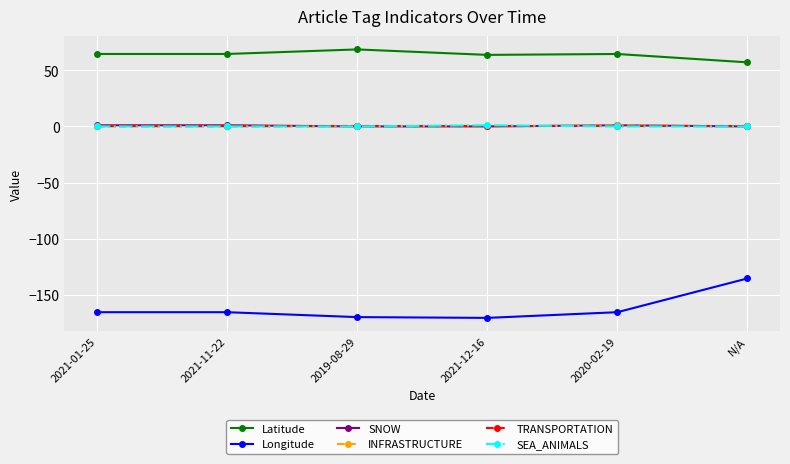

True or false: Latitude has a value of 64.5 at 2020-02-19.

True